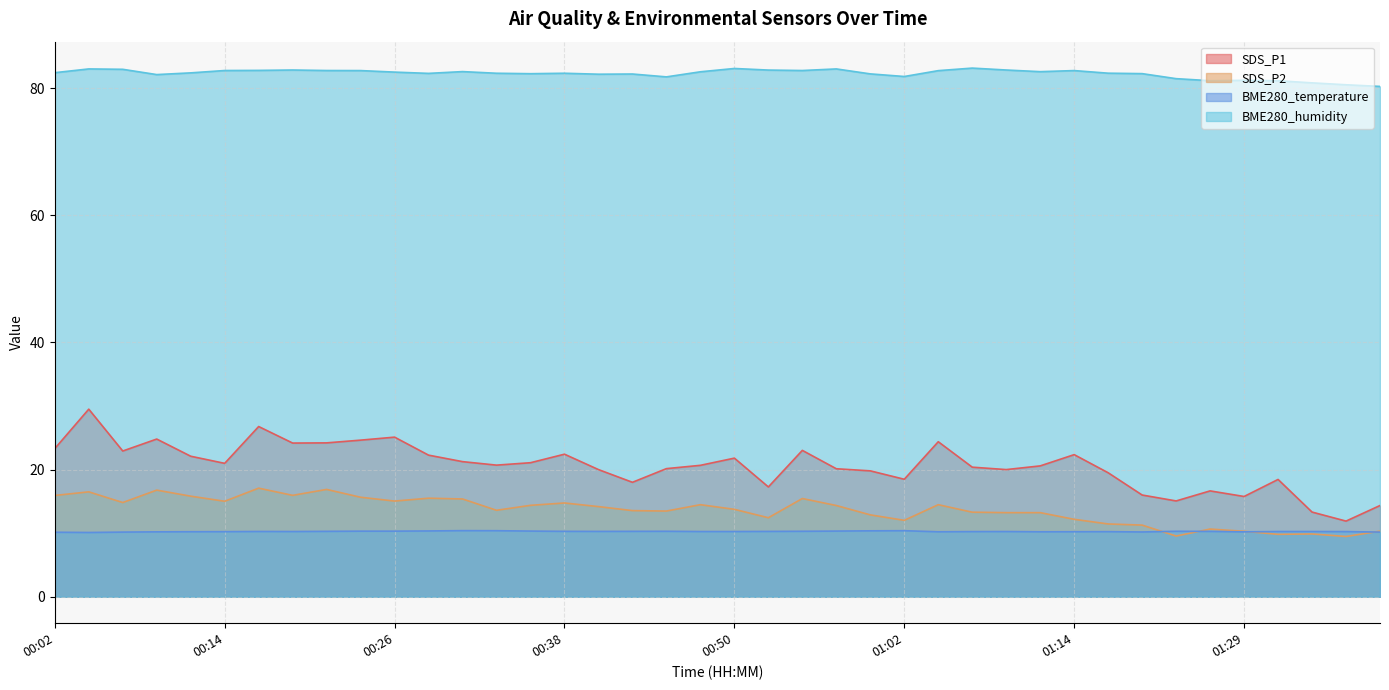

The value of BME280_humidity at 00:09 is 82.1. True or false?

True